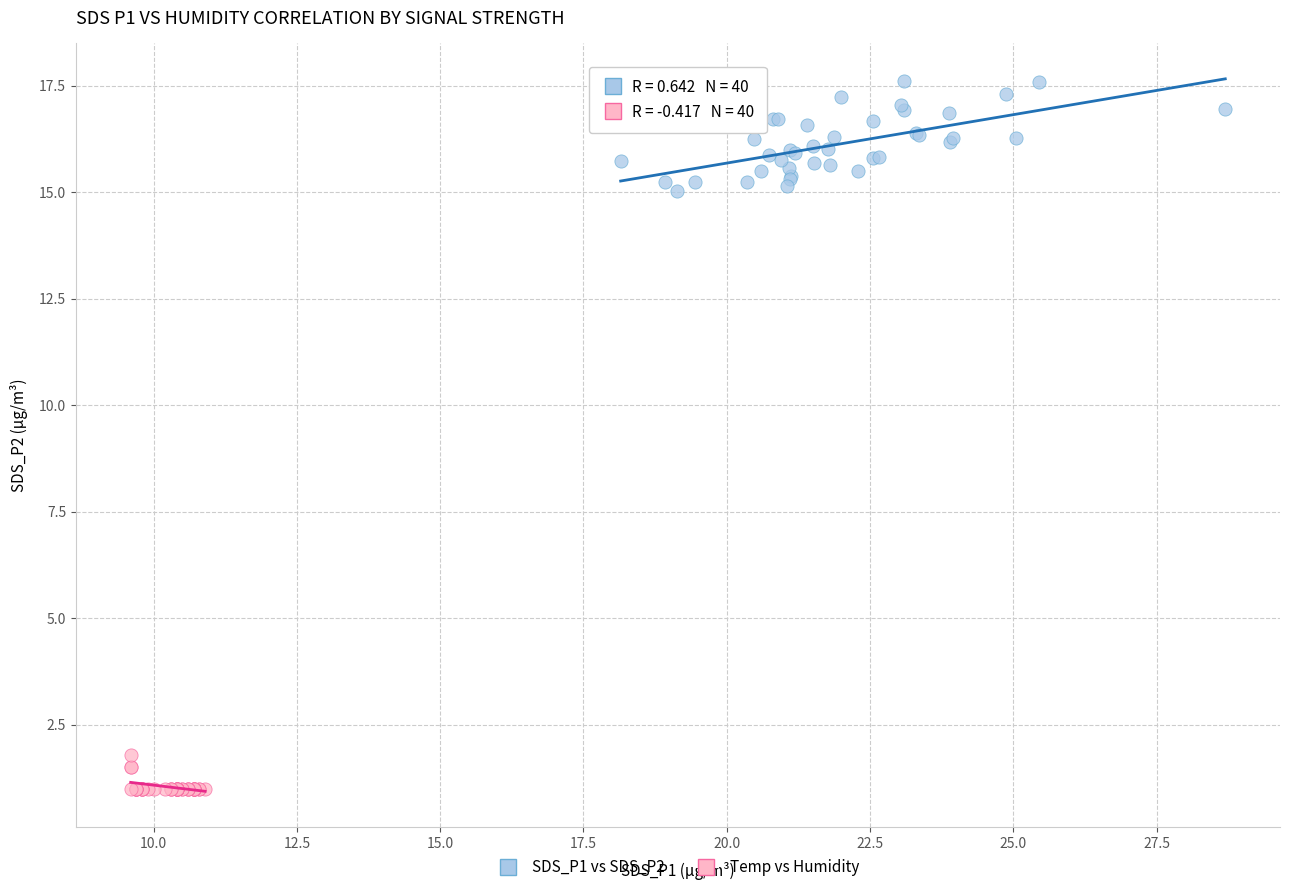

Which series reaches the maximum Y coordinate?

SDS_P1 vs SDS_P2